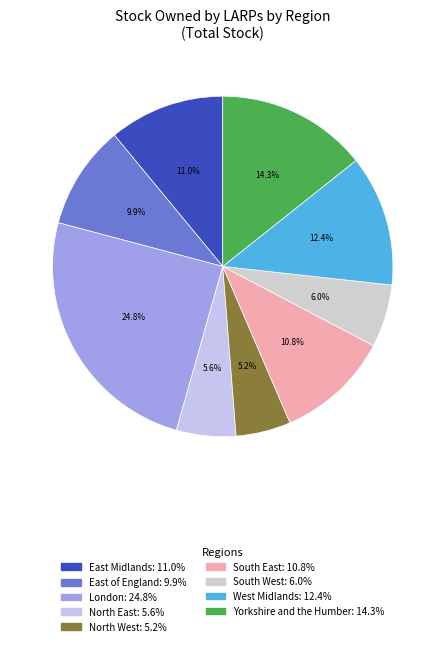

To the nearest percent, what is the combined percentage of West Midlands and East Midlands?

23%